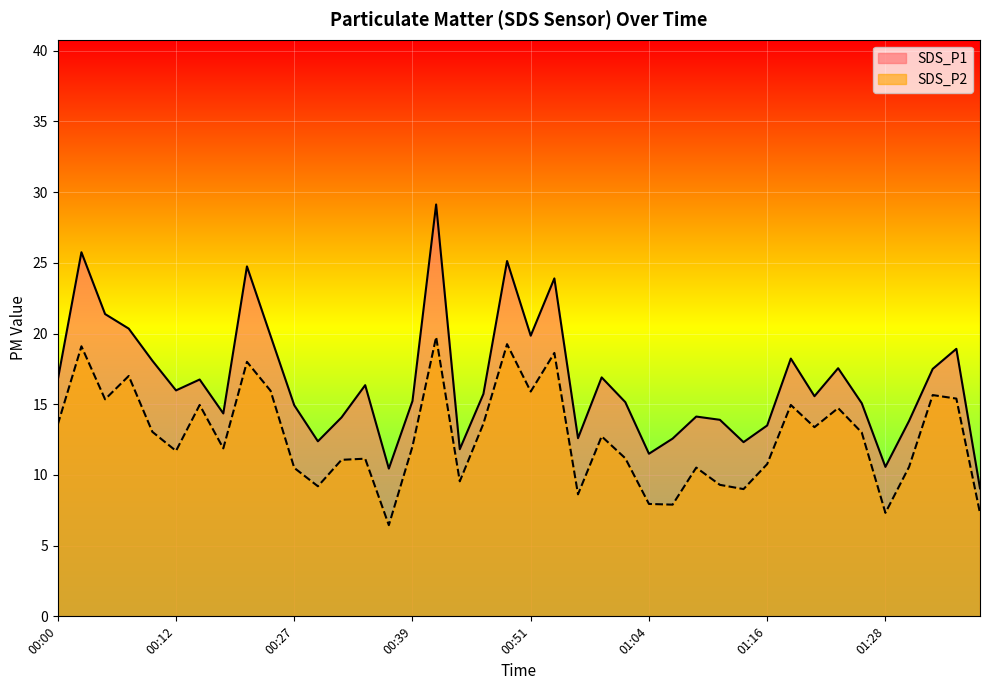

At 00:12, list the series in order from largest to smallest.

SDS_P1, SDS_P2